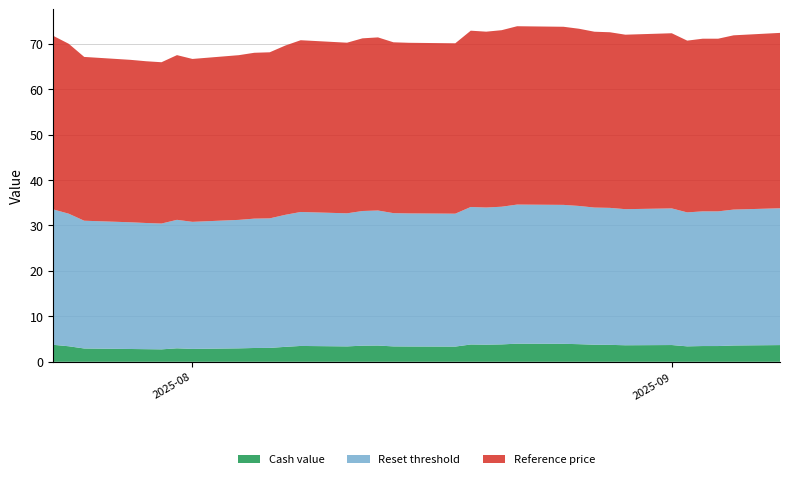

What is the highest value of the Cash value series?

4.0